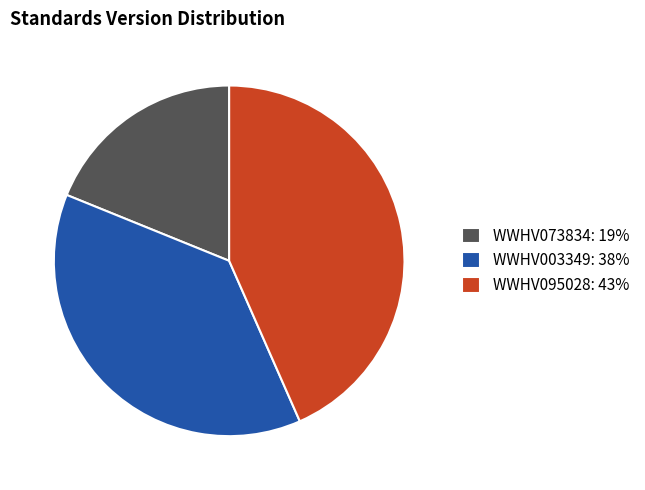

Between WWHV073834: 19% and WWHV003349: 38%, which is larger?

WWHV003349: 38%